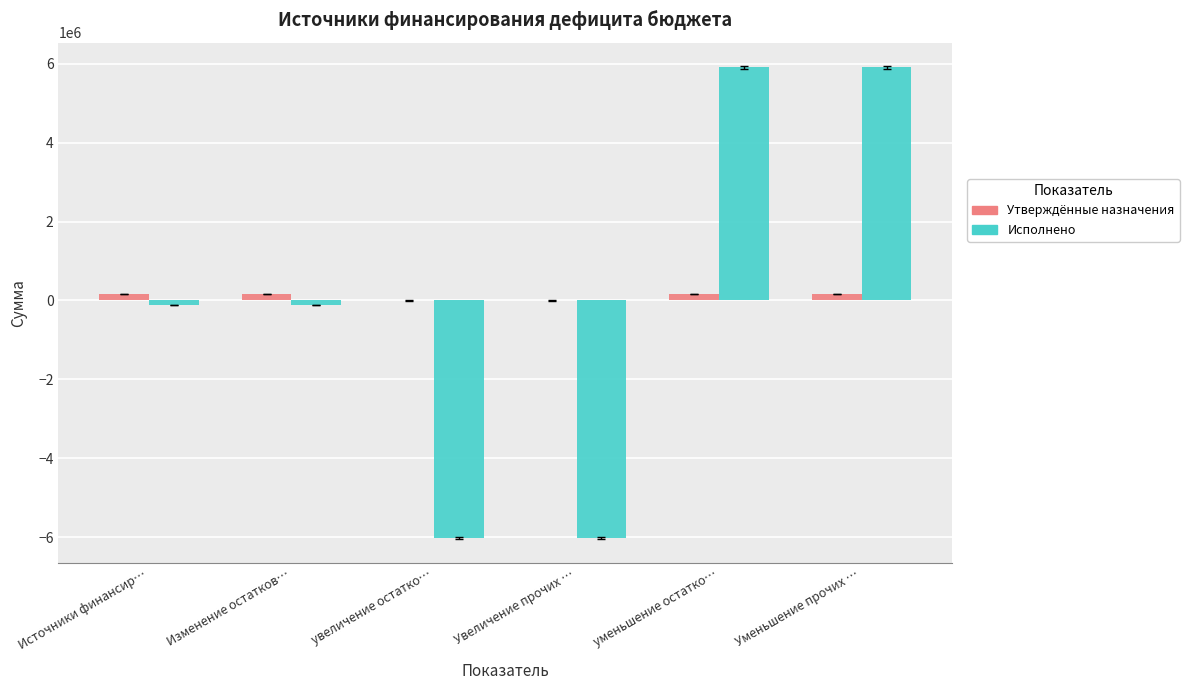

The value of Утверждённые назначения at Увеличение прочих … is 0.0. True or false?

True